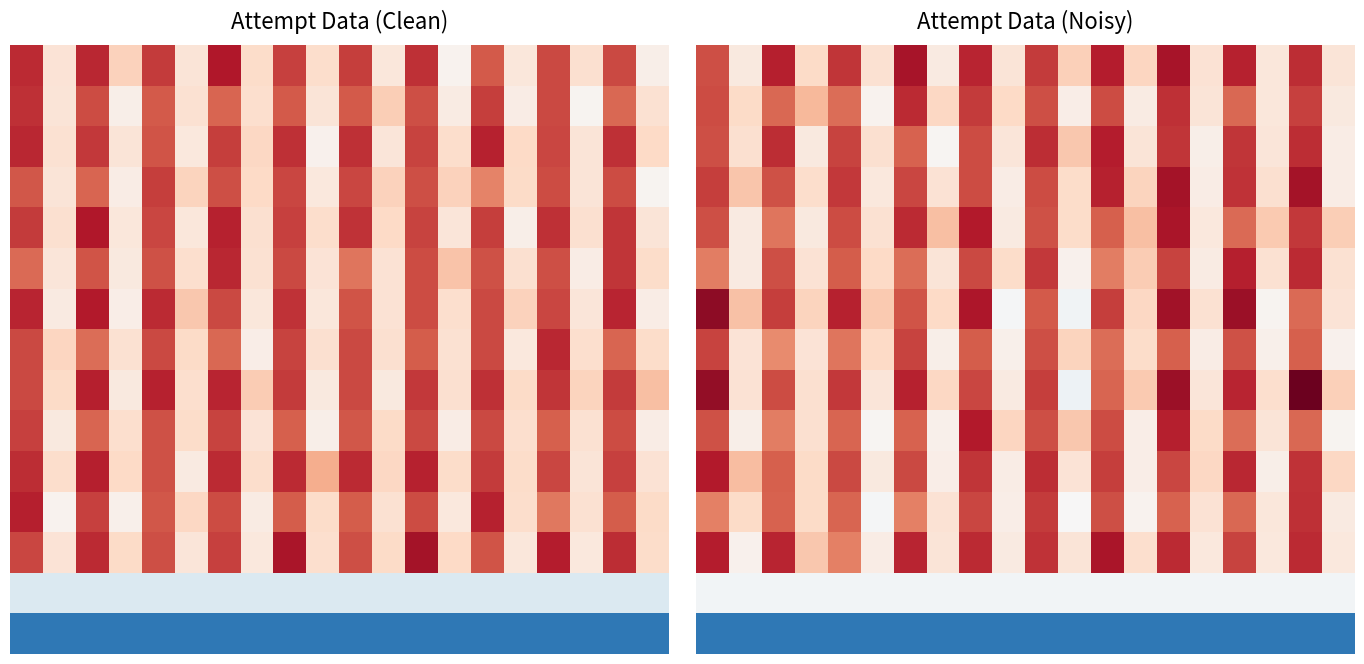

Count the number of categories in the chart.

20